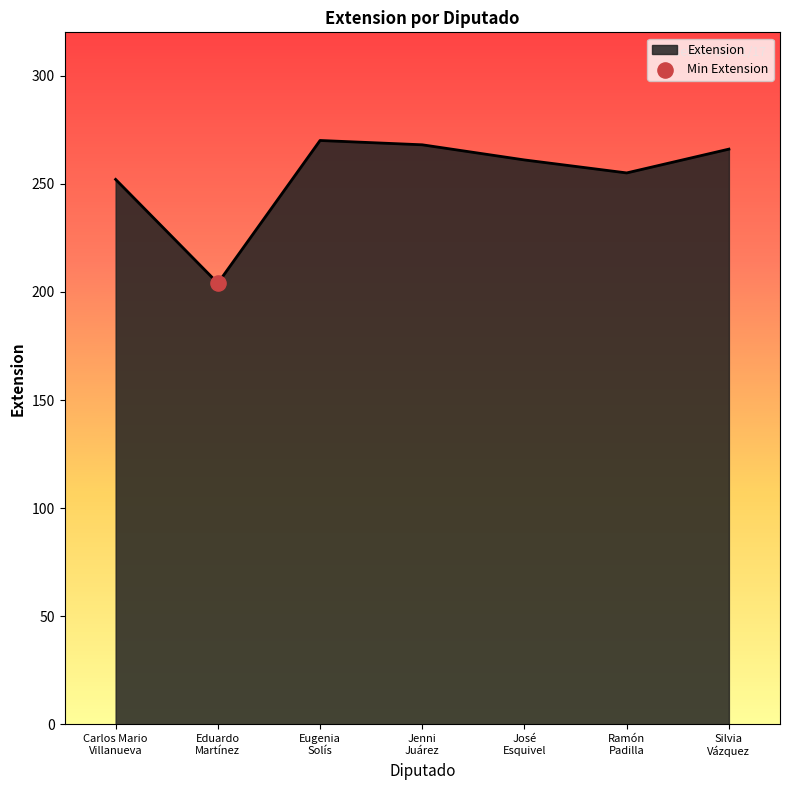

Which has a higher value, Eduardo
Martínez or Ramón
Padilla?

Ramón
Padilla